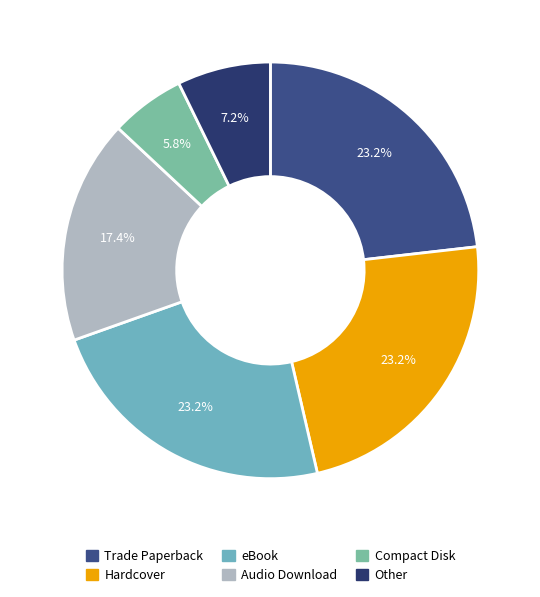

Does Hardcover represent more than half of the total?

No